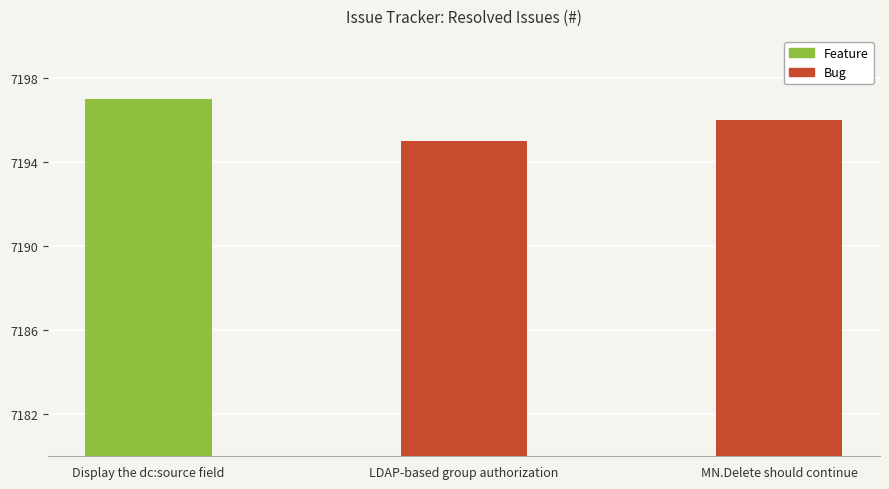

Between Display the dc:source field and MN.Delete should continue, which is larger?

Display the dc:source field